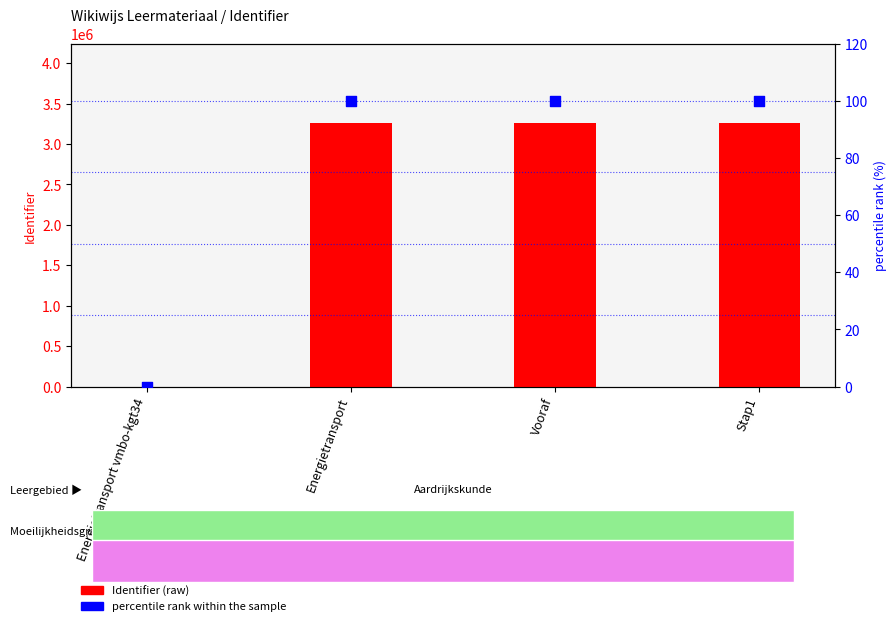

Which series has the largest Y range (max minus min)?

Identifier (raw)